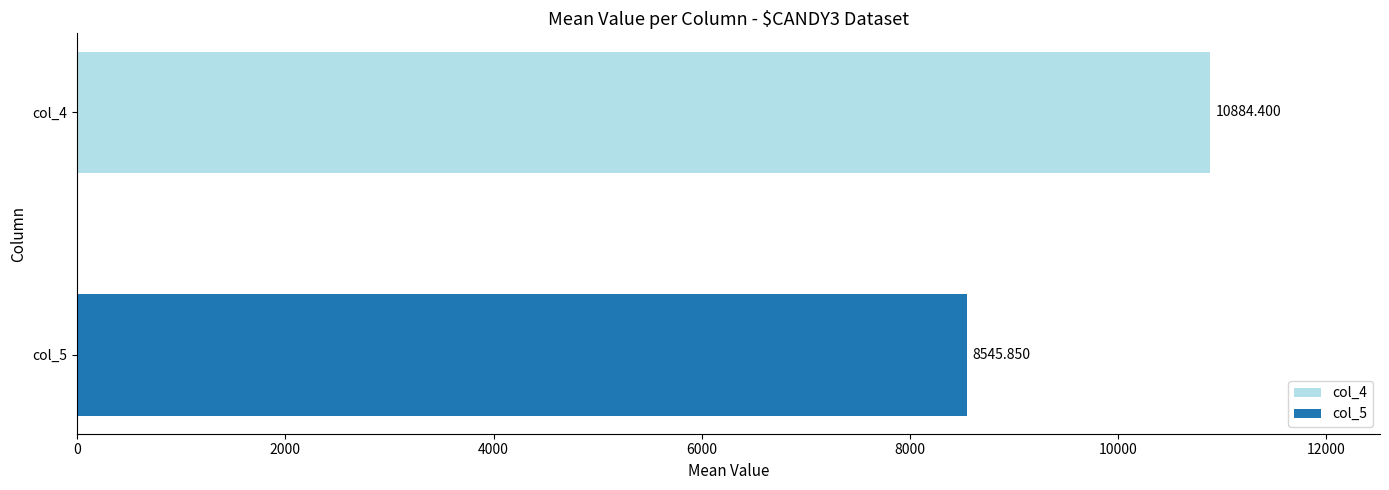

What is the average value?

9715.1